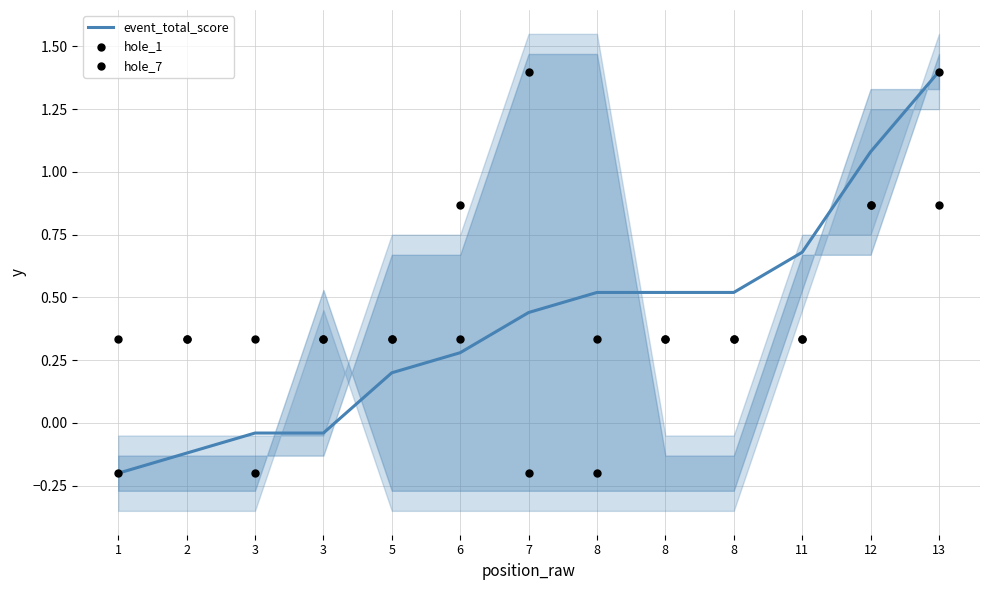

Which series reaches the minimum Y coordinate?

event_total_score